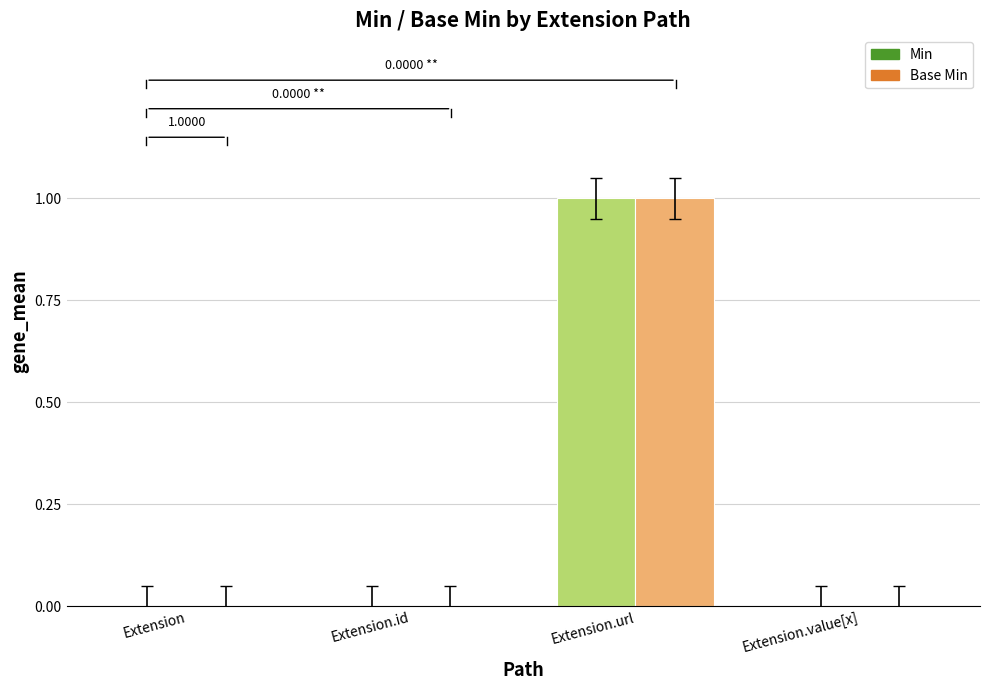

At which label does Base Min reach its peak?

Extension.url